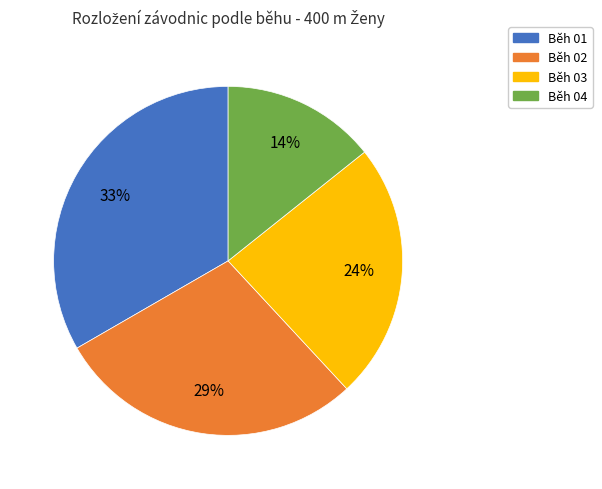

To the nearest percent, what is the average slice percentage?

25%